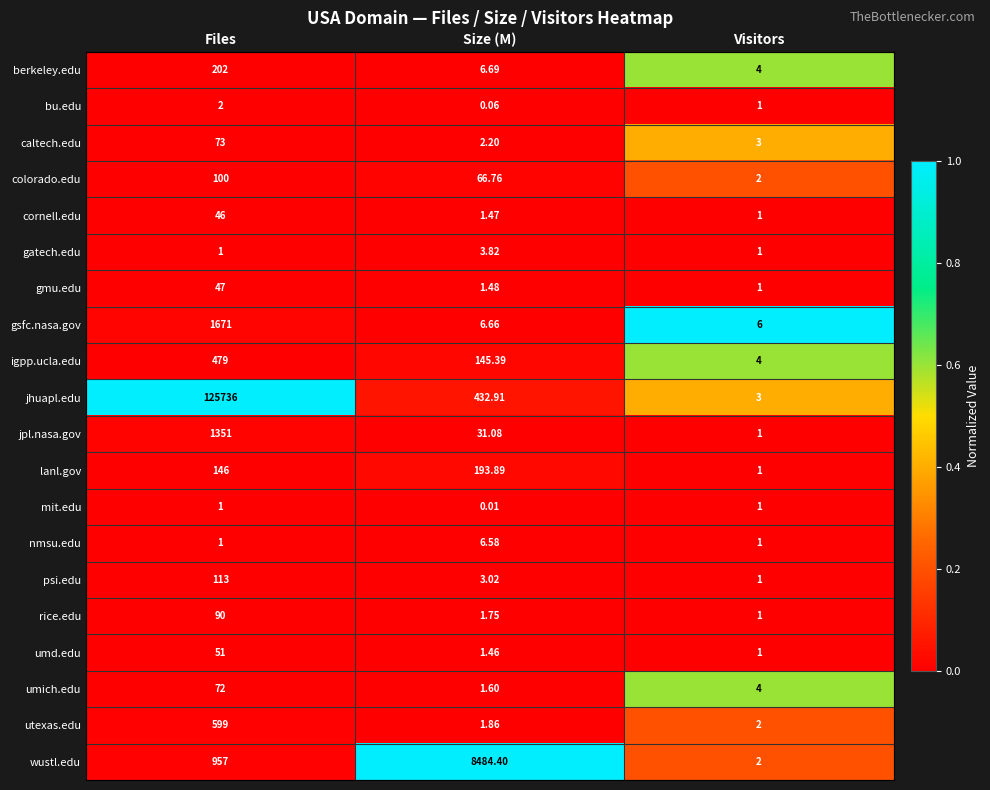

At how many categories does at least one series exceed 0?

3